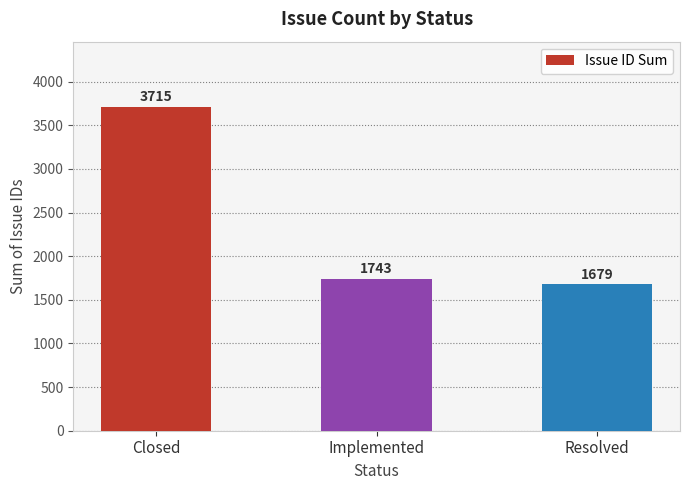

Which label corresponds to the largest value in the chart?

Closed